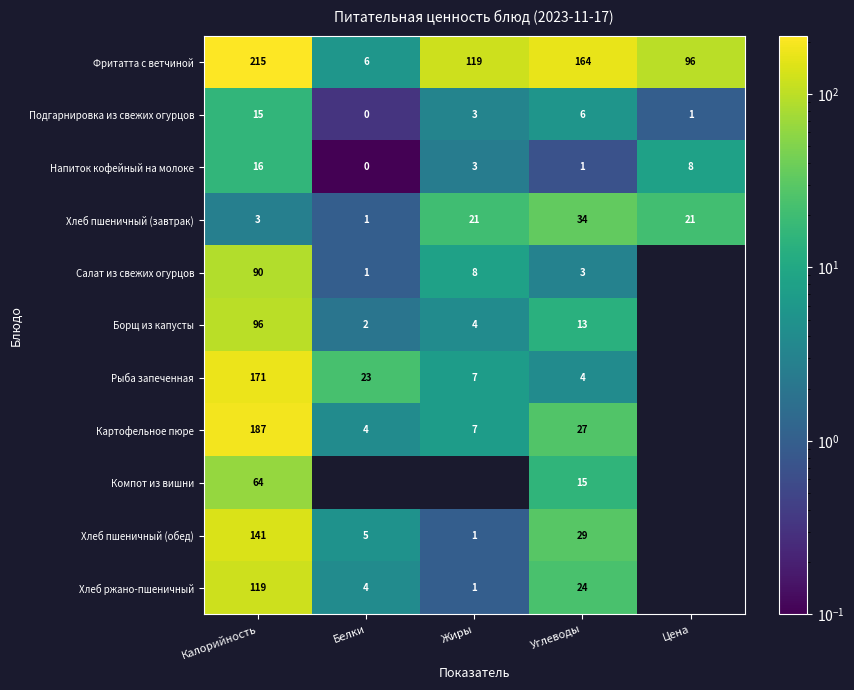

Is the value of Салат из свежих огурцов at Белки greater than the value of Хлеб ржано-пшеничный at Белки?

No